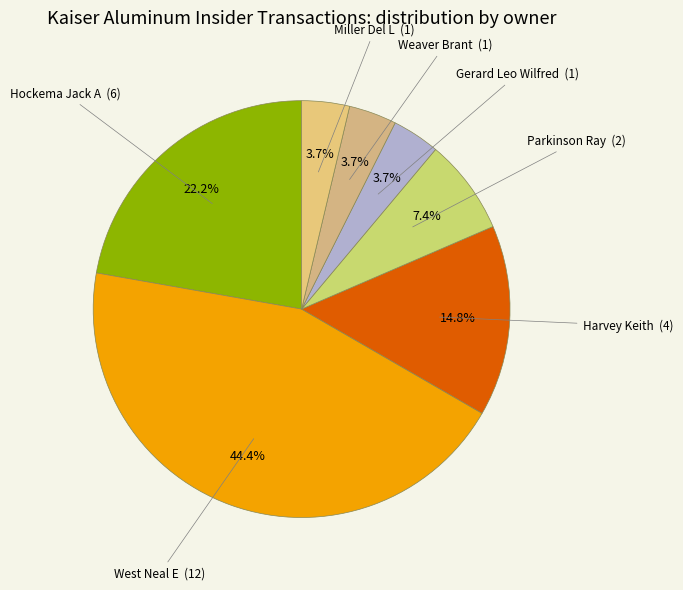

True or false: Gerard Leo Wilfred accounts for 11% of the total.

False